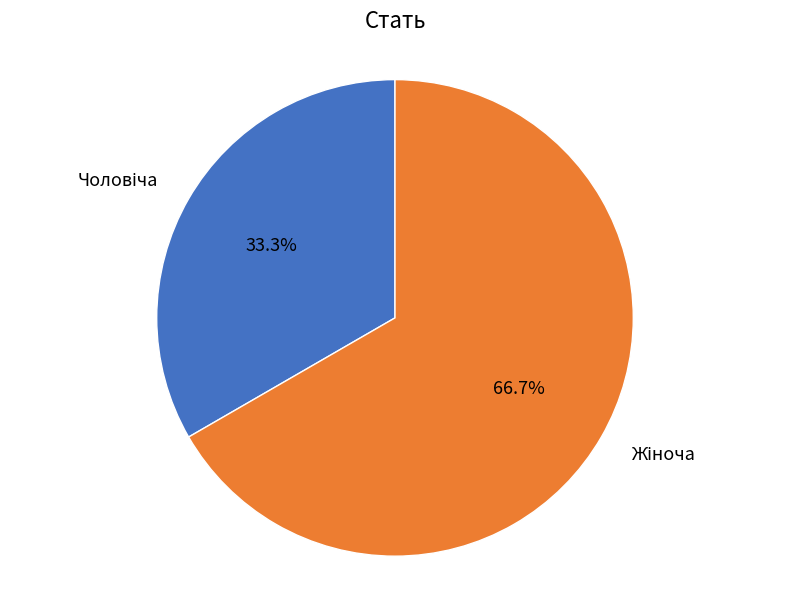

How many segments does this pie chart have?

2